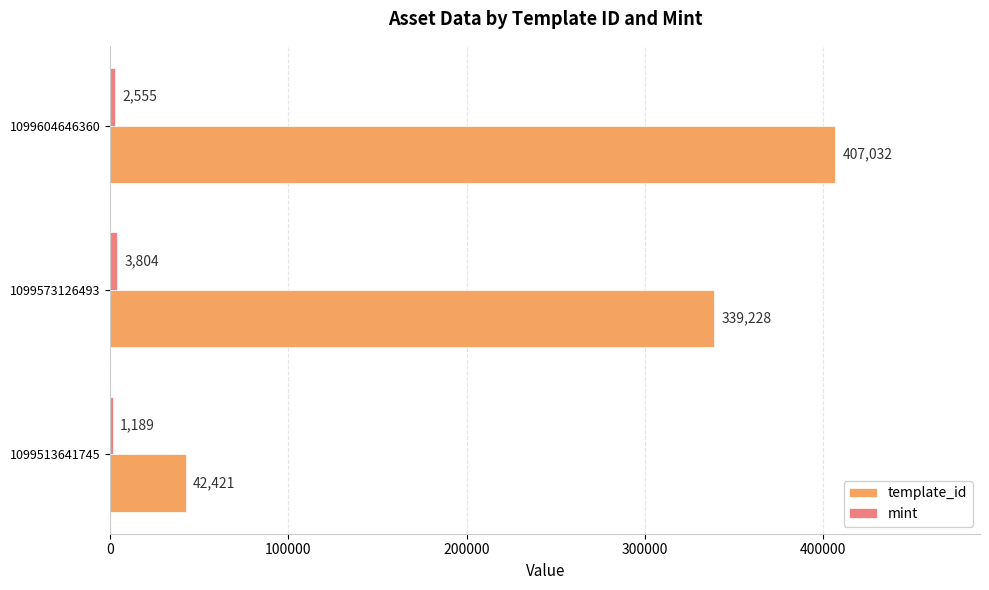

What is the sum of the template_id values at 1099513641745 and 1099573126493?

381649